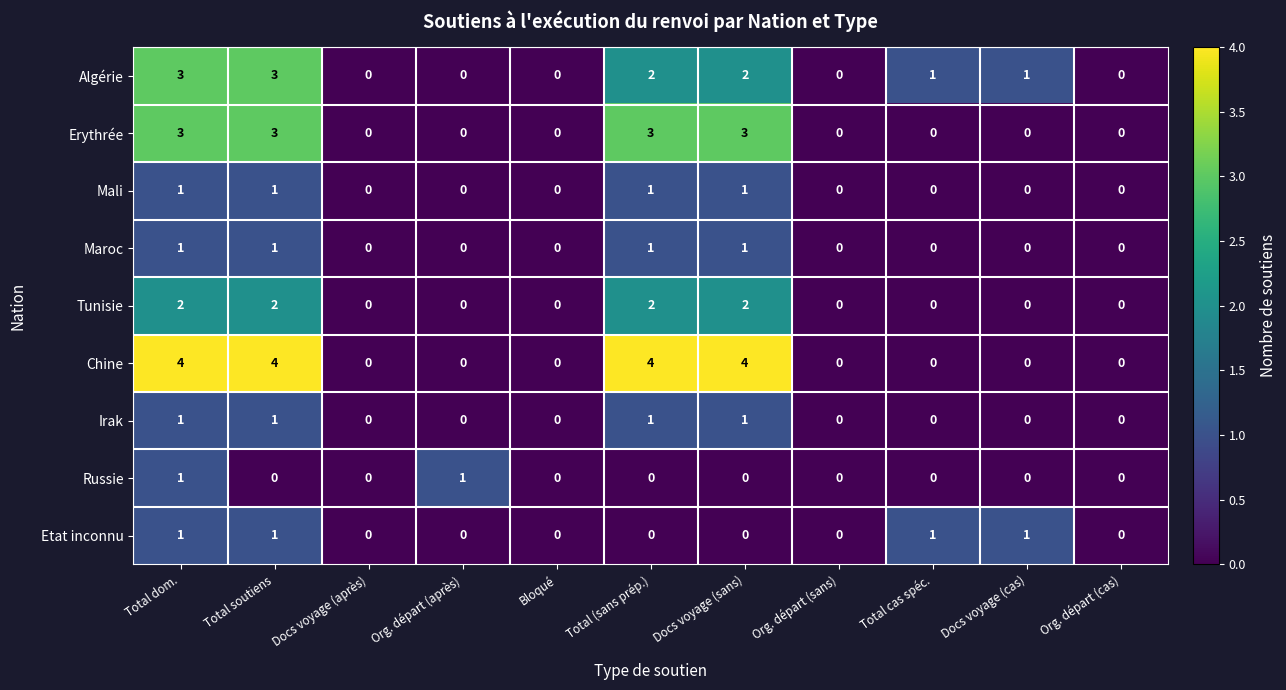

At which category is the sum across all series the highest?

Total dom.